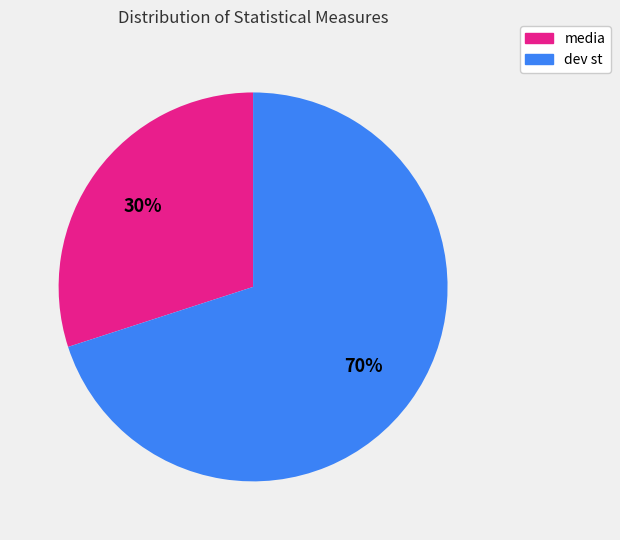

Which has a higher value, media or dev st?

dev st